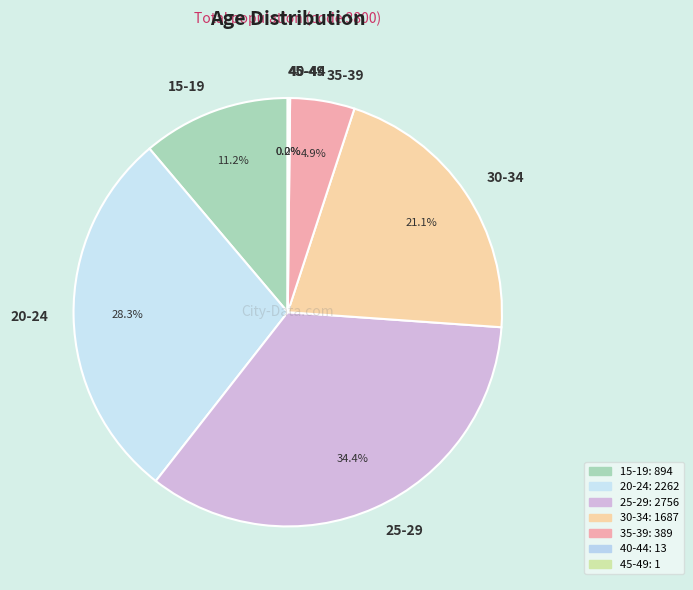

True or false: 20-24 accounts for 28% of the total.

True